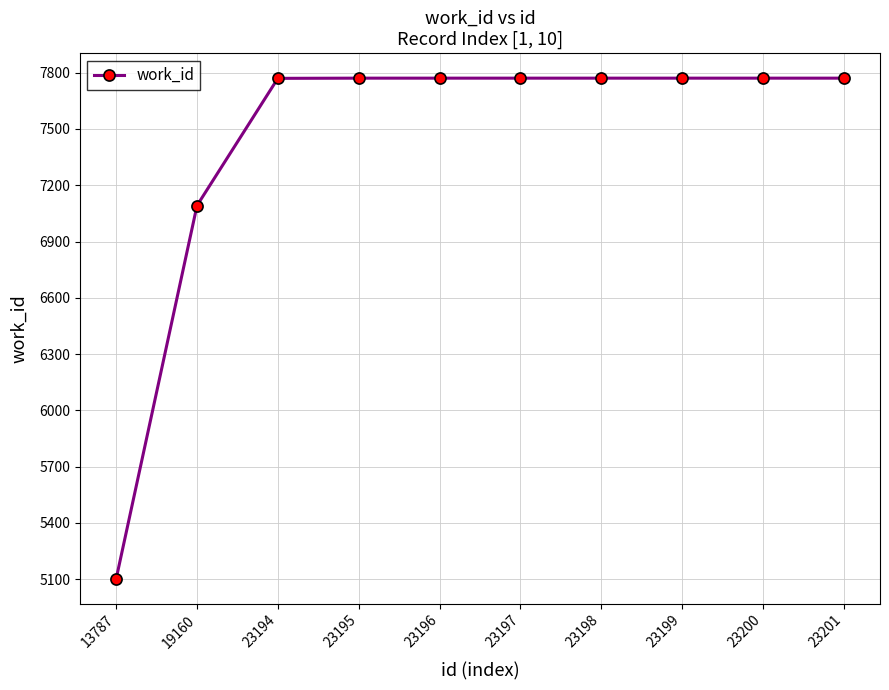

True or false: the data shows 11695 at 23200.

False